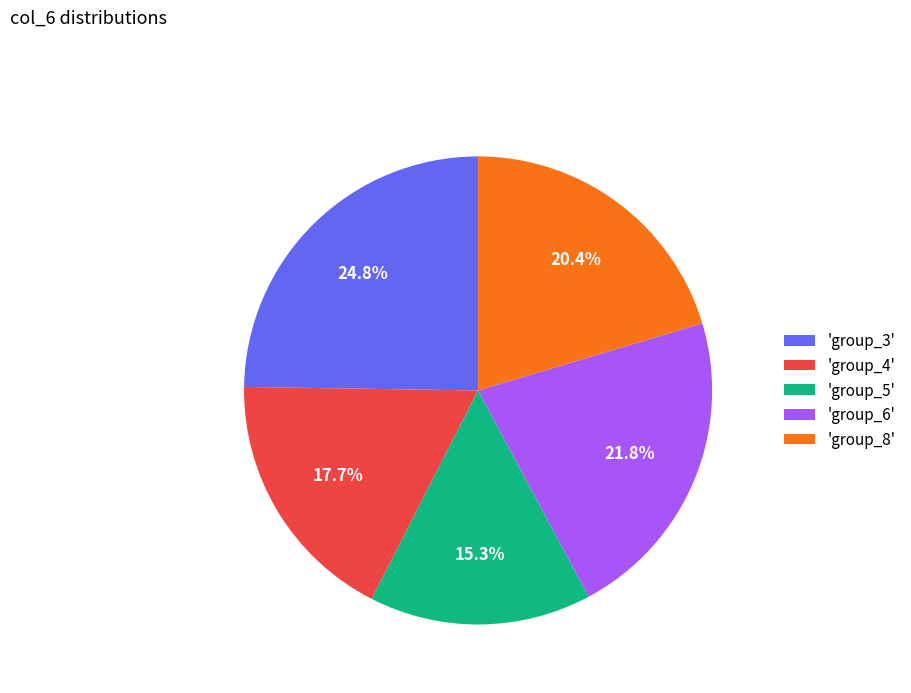

Count the number of slices in the pie.

5